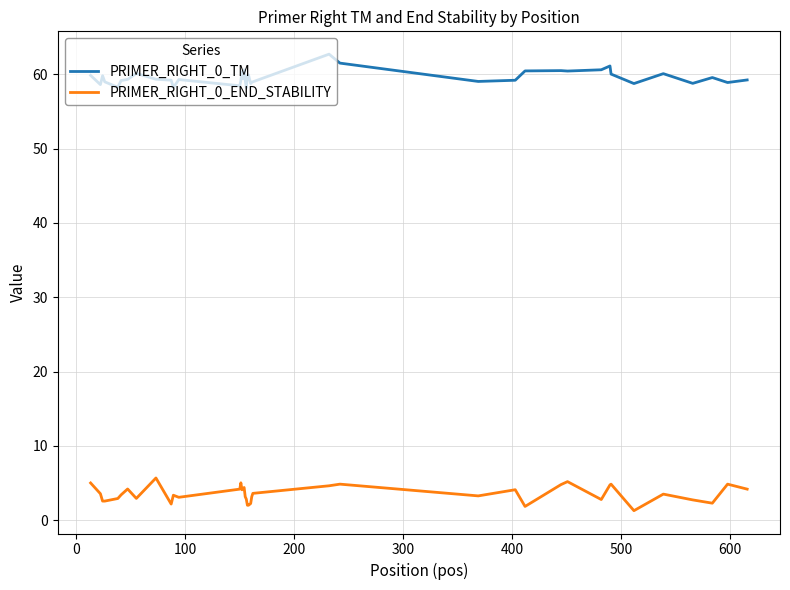

Which series has the largest total across all categories?

PRIMER_RIGHT_0_TM